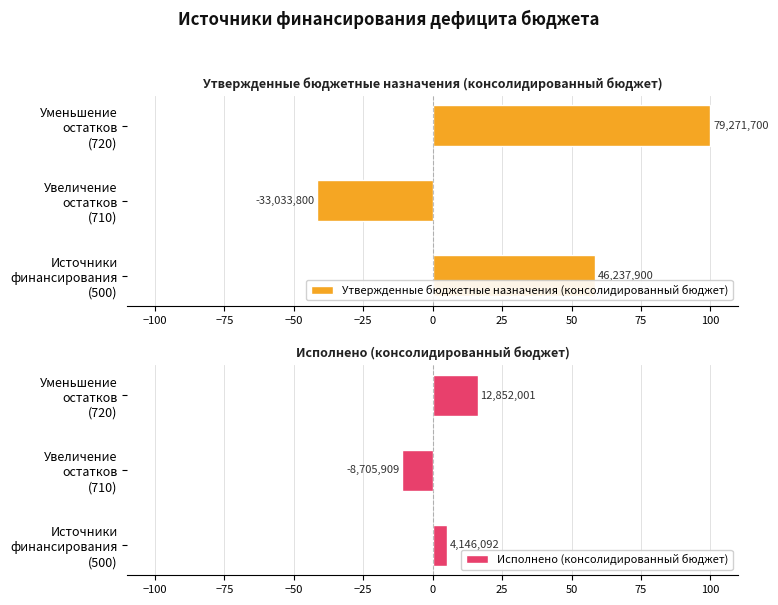

How many bars are there in total?

6